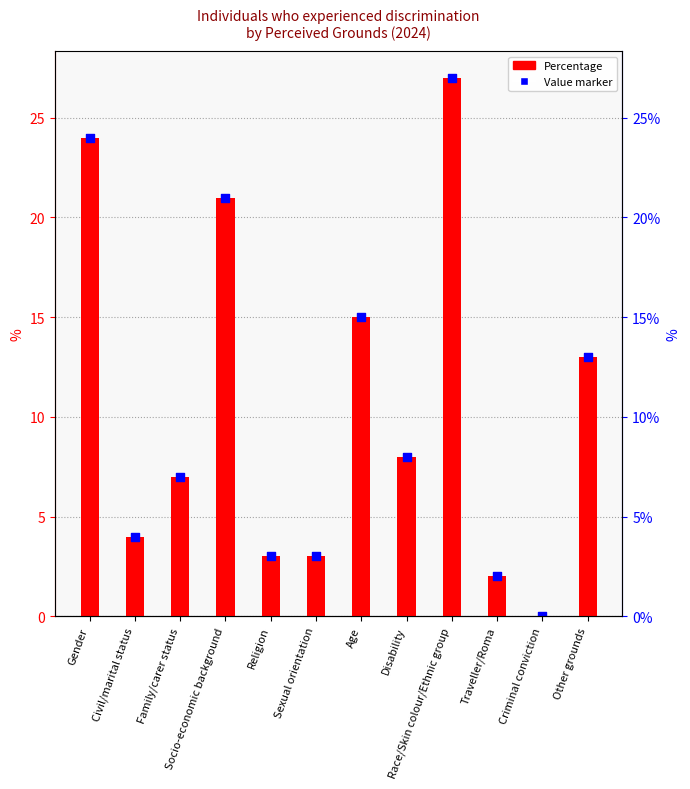

Which series has the largest total across all categories?

Percentage